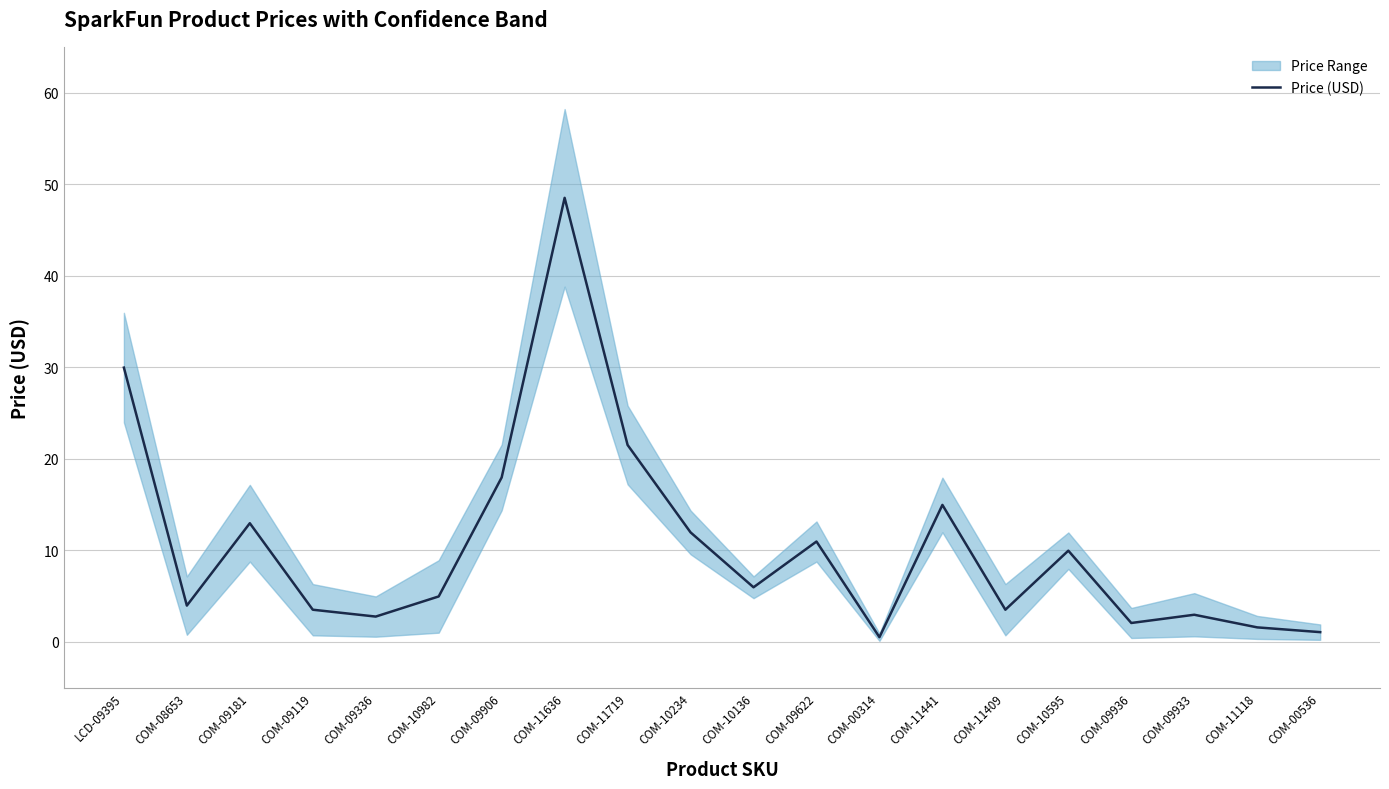

What is the difference between the second highest and minimum values?

29.4